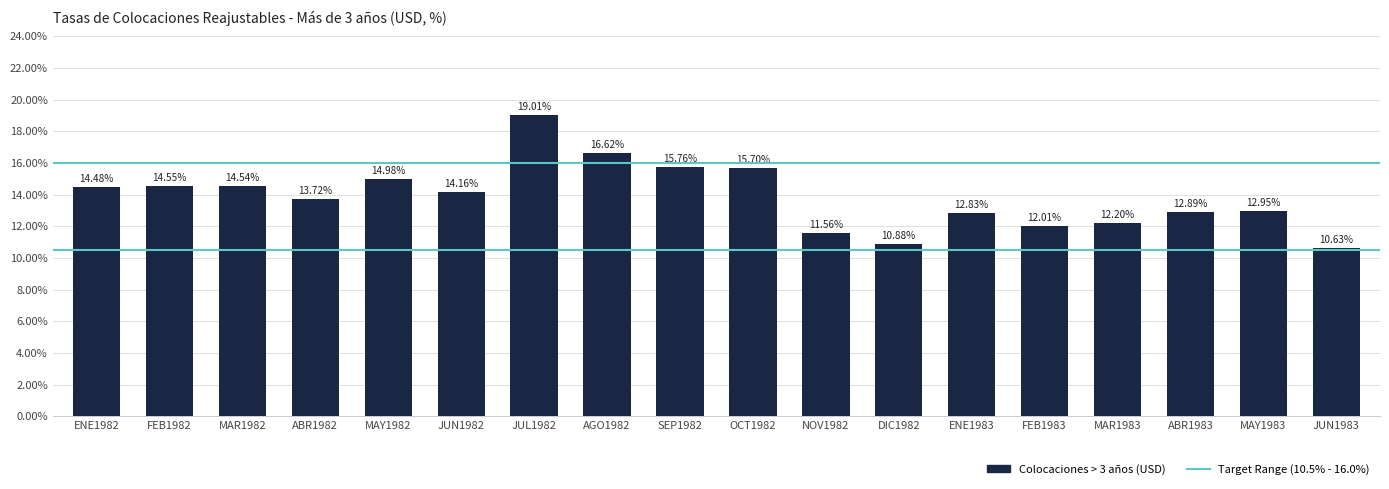

Which category has the highest value across all series?

JUL1982